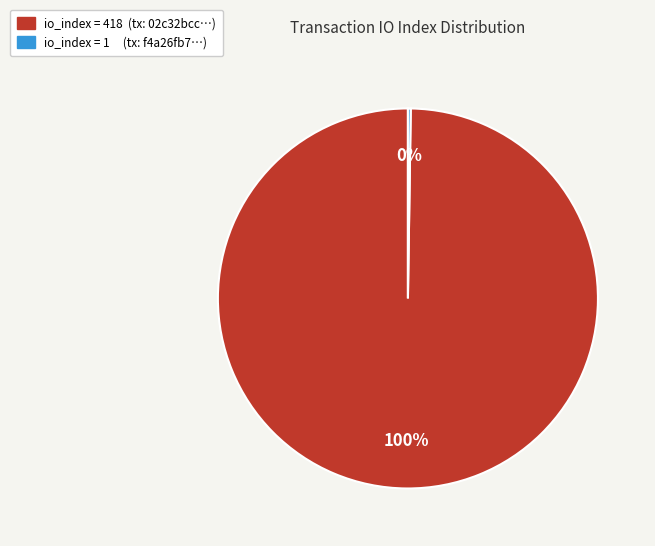

Is there any slice that represents more than half of the pie?

Yes